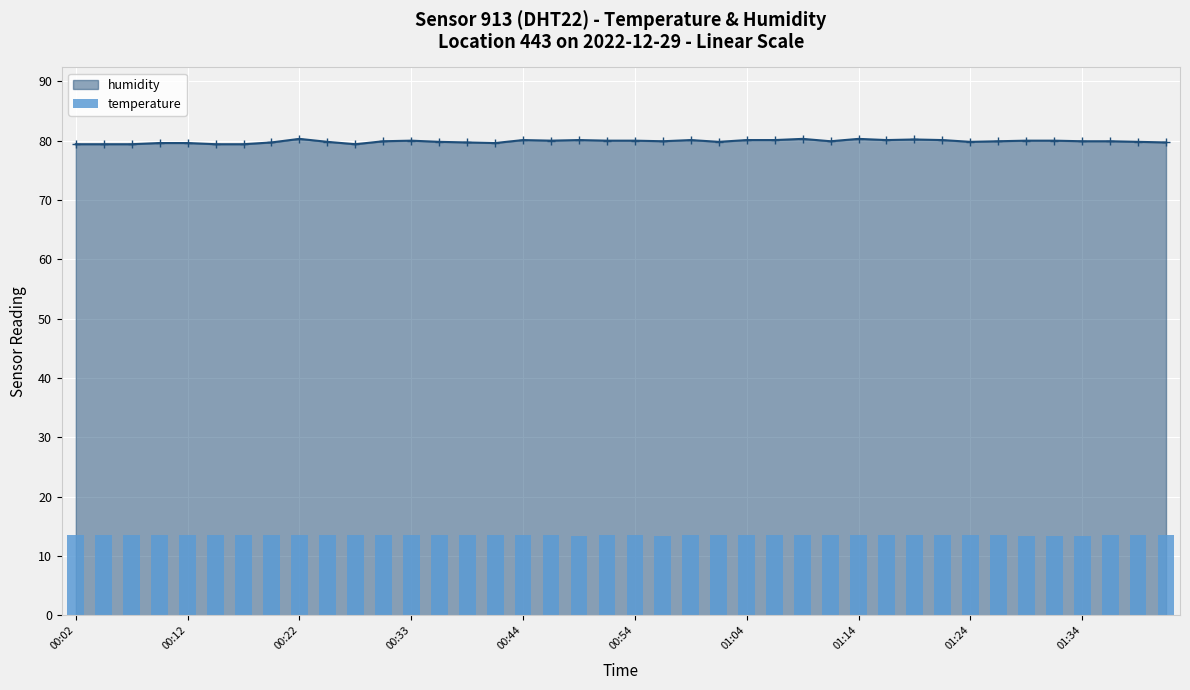

What is the maximum value for humidity?

80.3